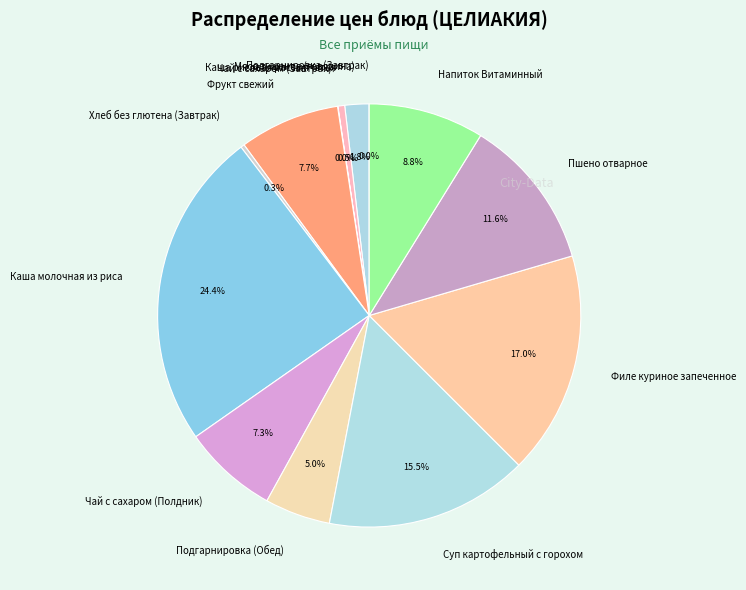

Approximately how many times larger is the value at Фрукт свежий compared to Подгарнировка (Обед)?

1.5